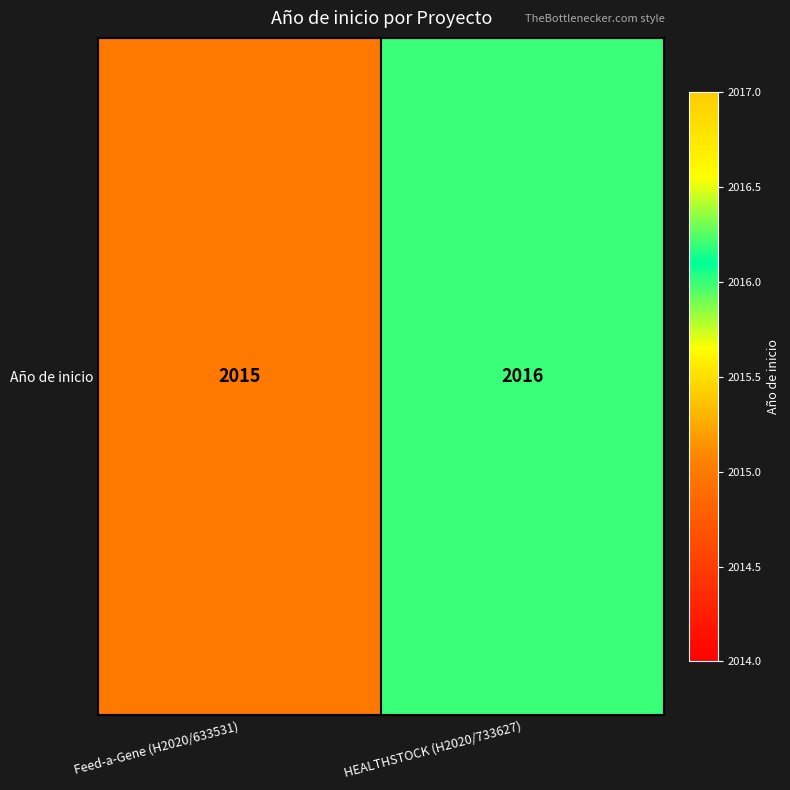

What is the difference between the values at Feed-a-Gene (H2020/633531) and HEALTHSTOCK (H2020/733627)?

1